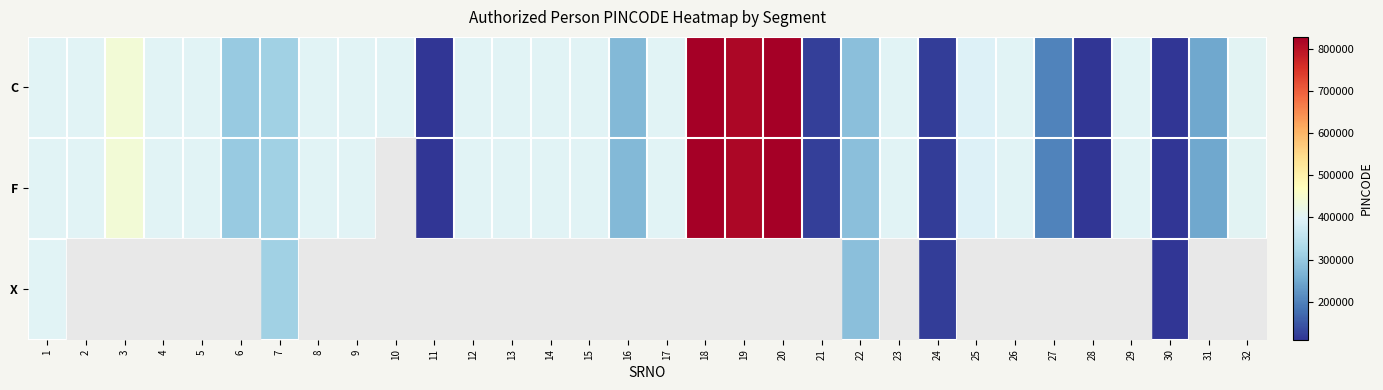

Which series changed the most between 29 and 31?

C